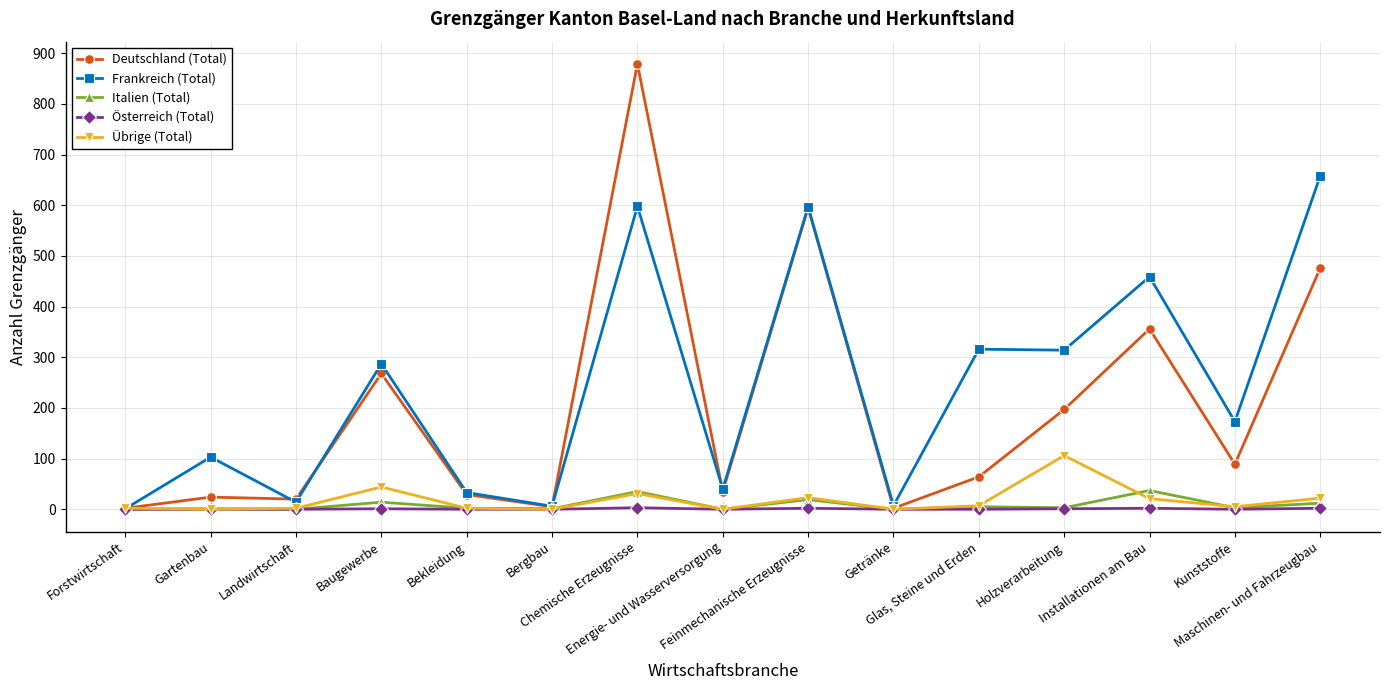

True or false: Frankreich (Total) has more than 1 interior local peaks.

True